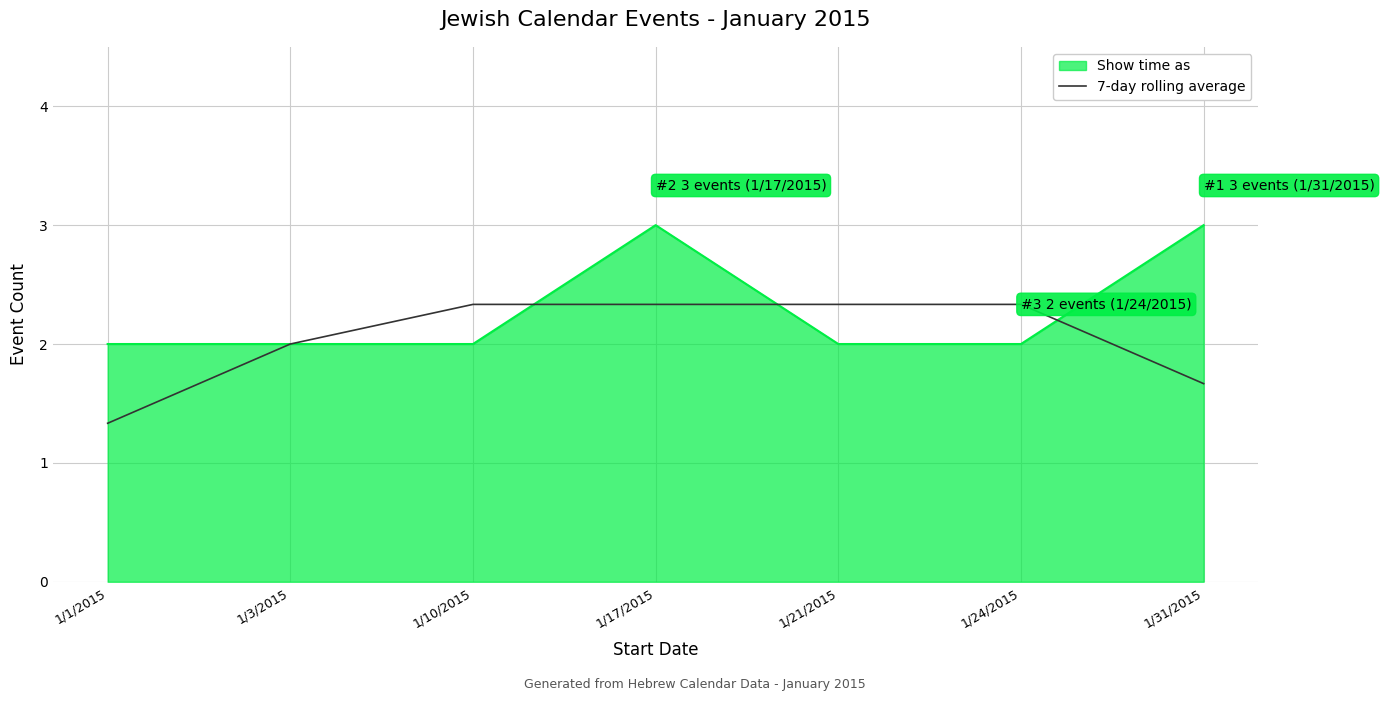

Where is 7-day rolling average nearest to the value 1?

1/1/2015